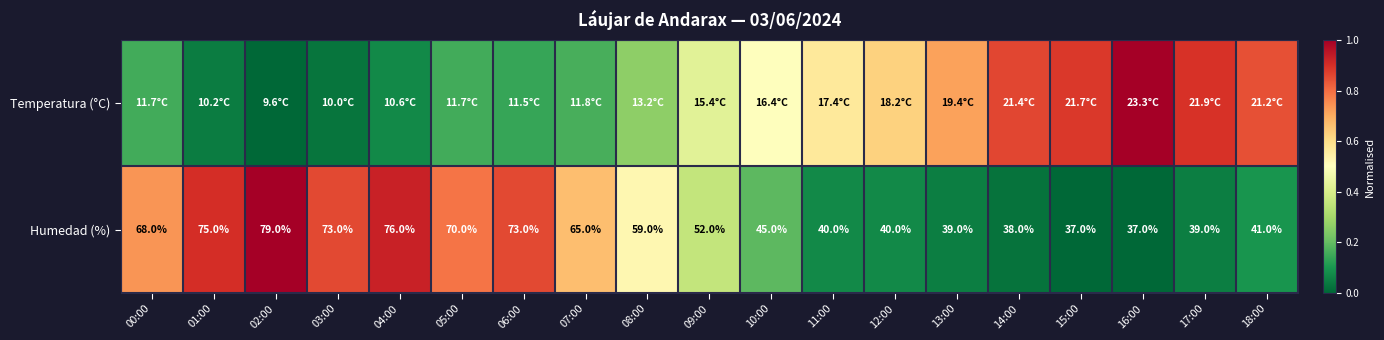

Where is Humedad (%) nearest to the value 0?

15:00